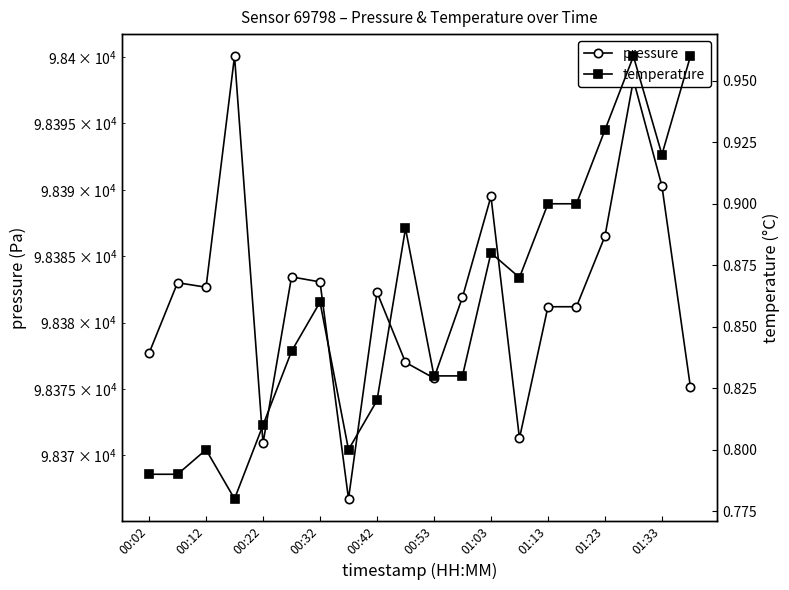

What is the difference between the pressure values at 19 and 12?

14.4